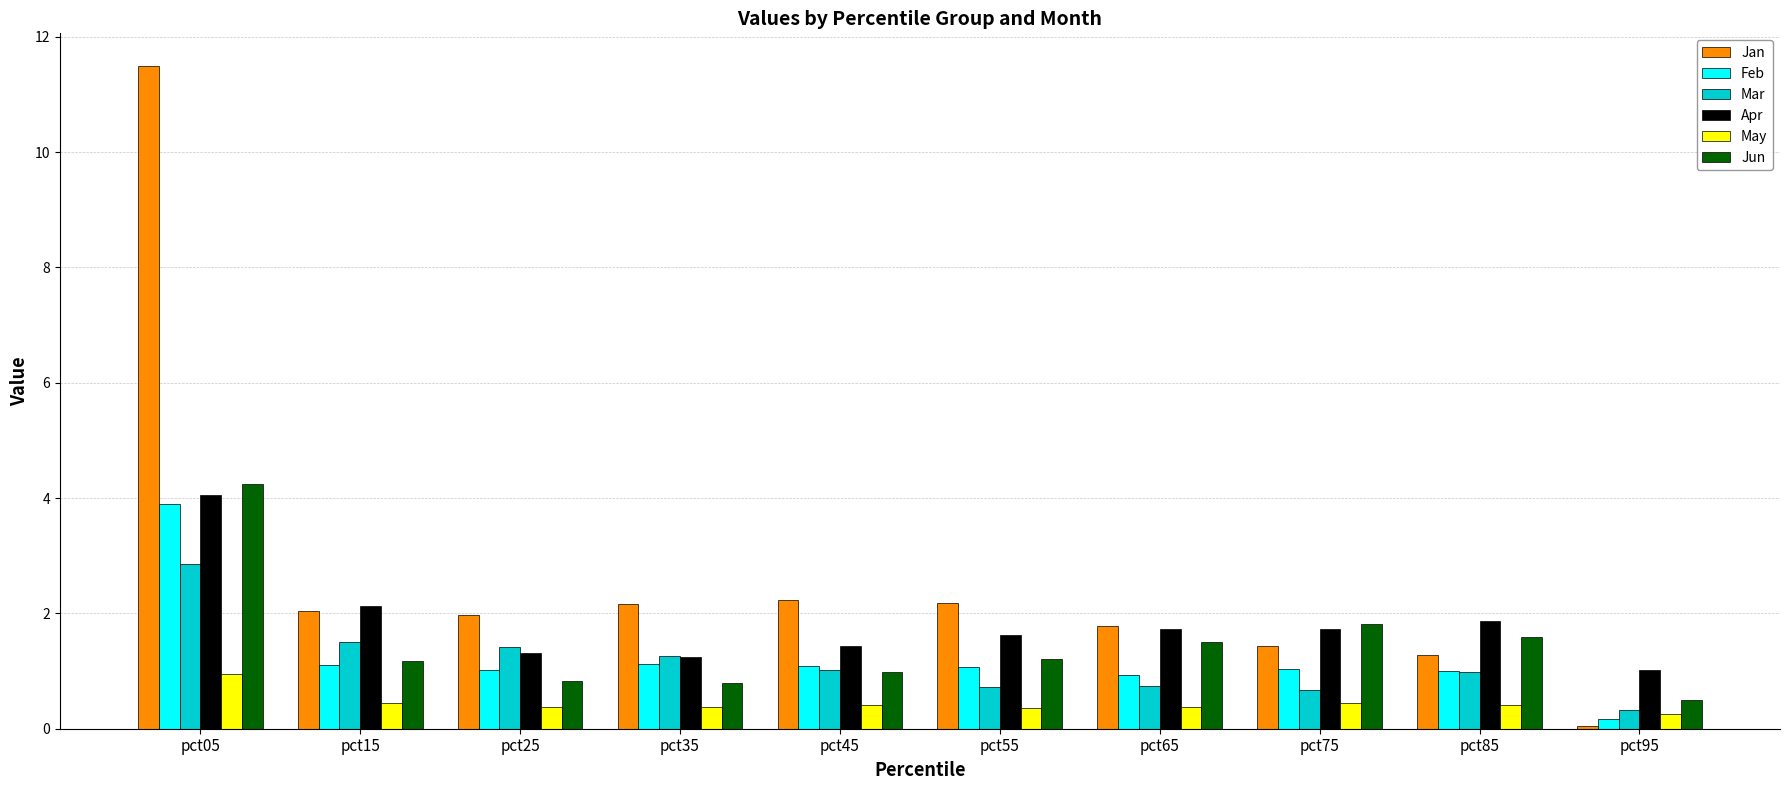

Which label corresponds to the largest value in the chart?

pct05